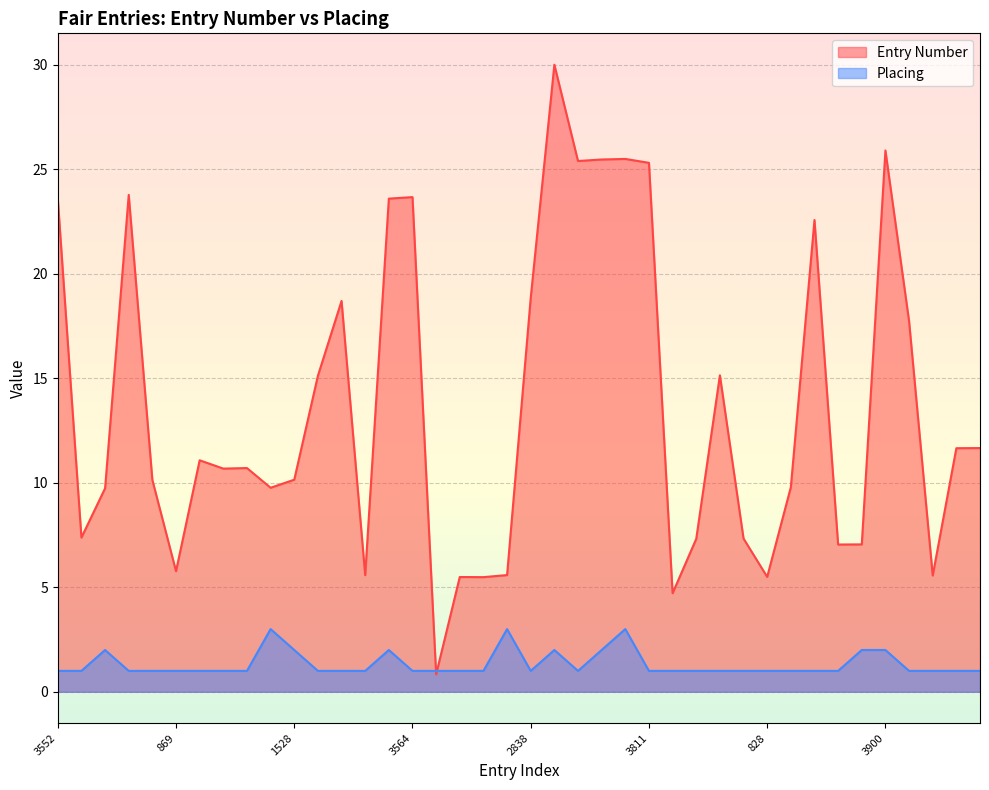

After their last crossing, which series has the higher values: Placing or Entry Number?

Entry Number